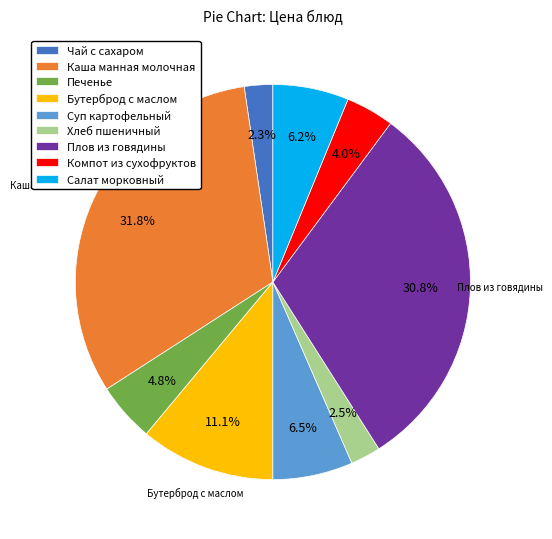

Is it true that Суп картофельный is 17% of the pie?

False